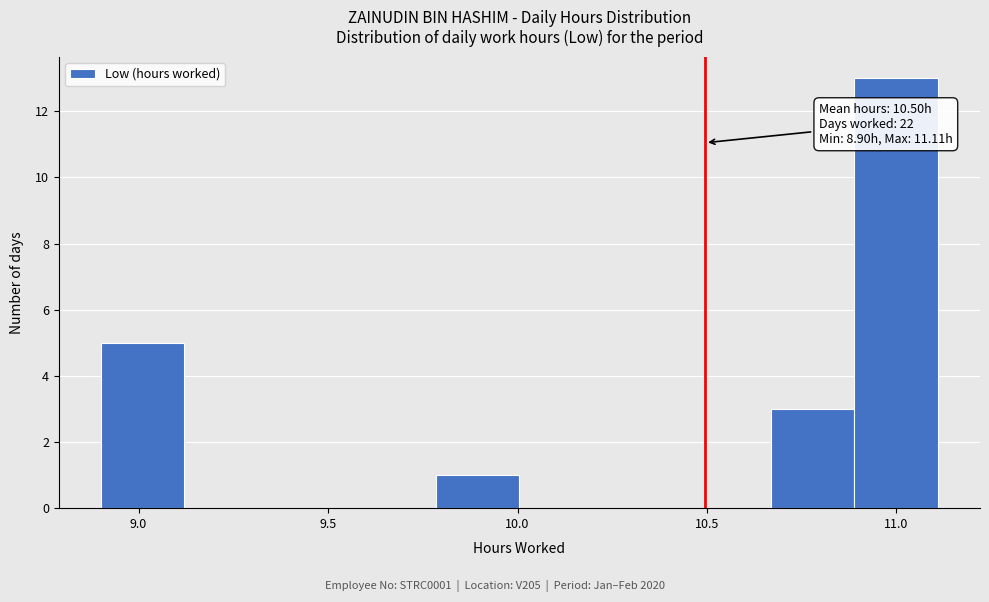

Which range on the x-axis has the tallest bar?

10.90 to 11.10